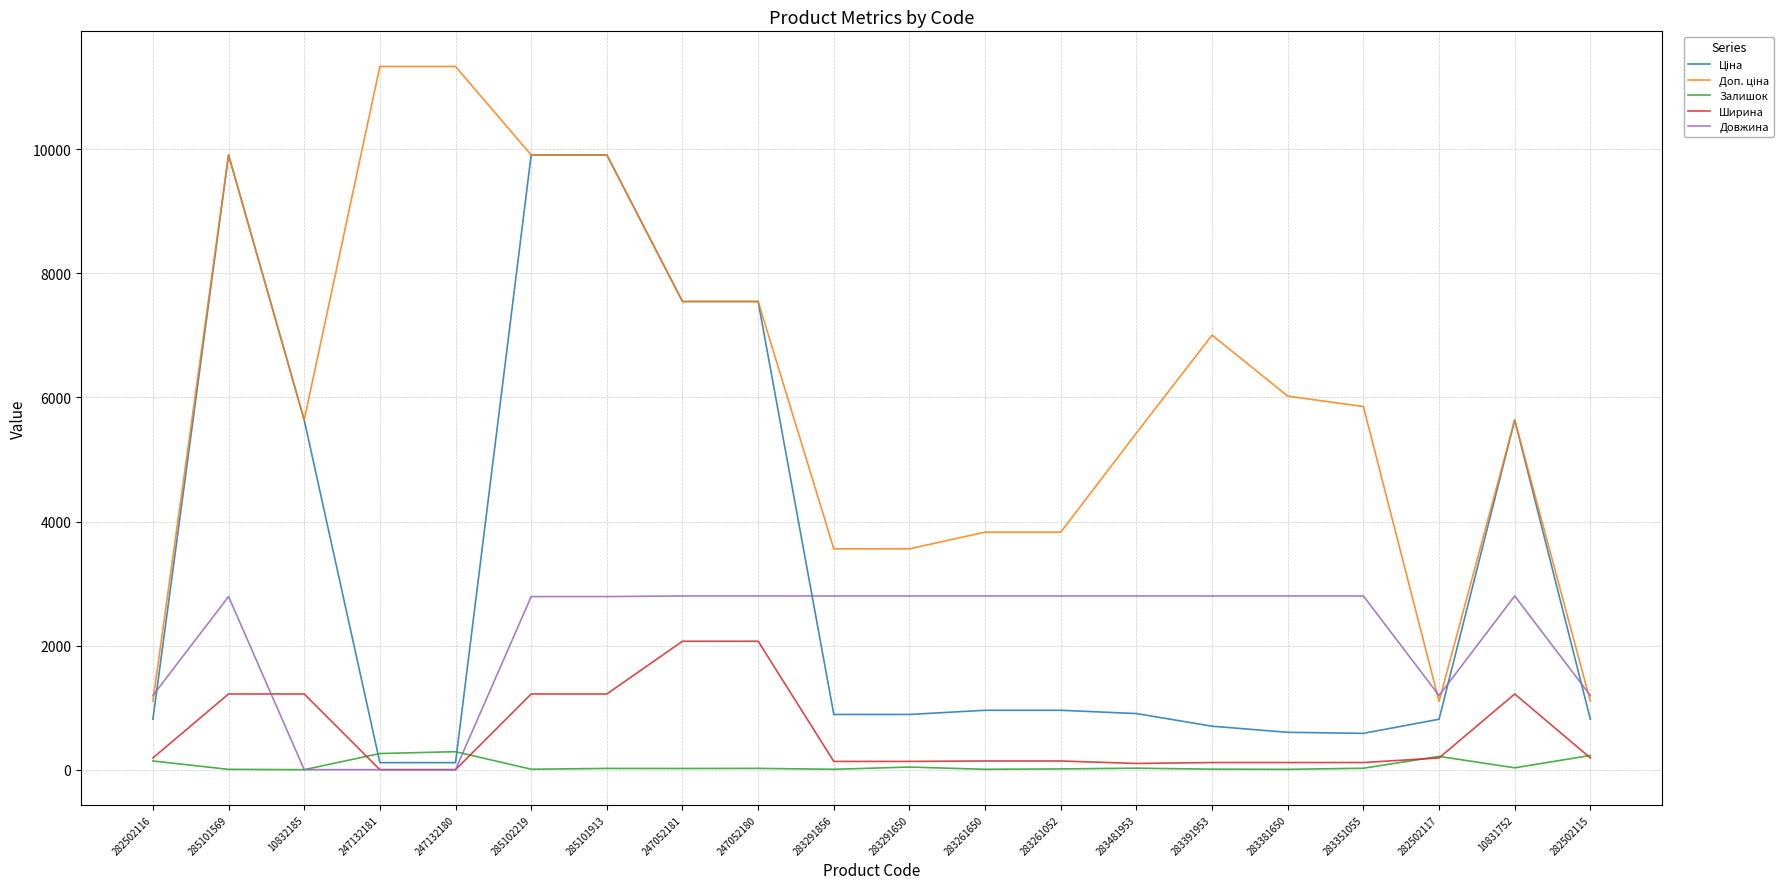

Which series ends up on top after the final intersection of Залишок and Довжина?

Довжина